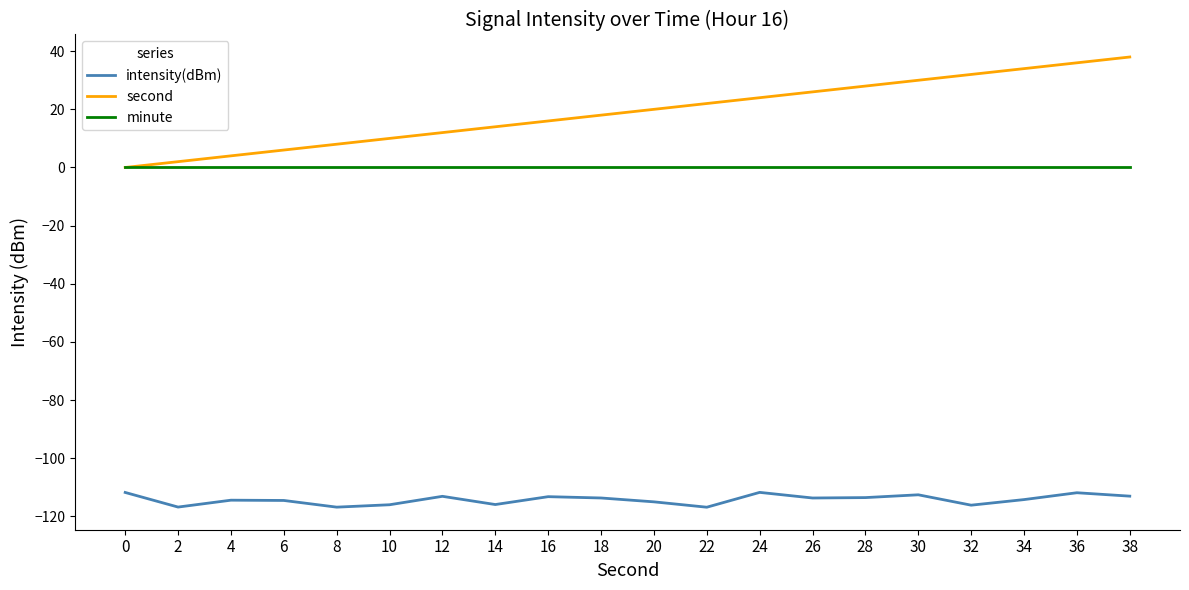

The value of second at 4 is 4.0. True or false?

True